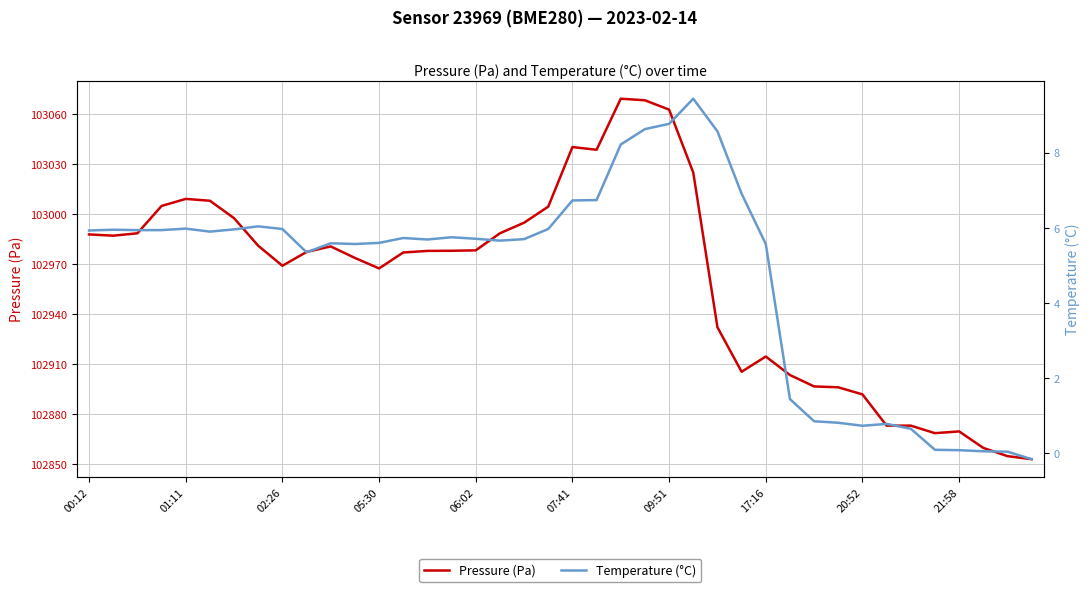

Which category has the highest value in the Temperature (°C) series?

25